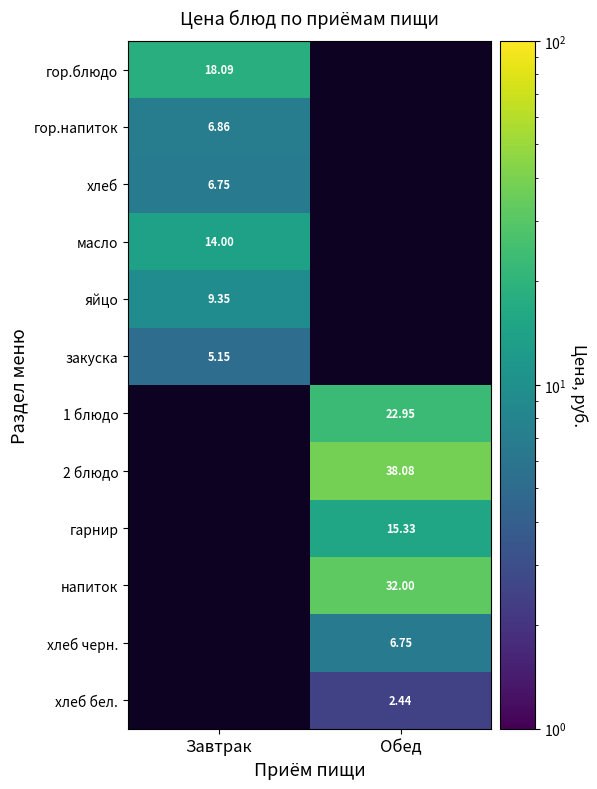

Is the value of закуска at Обед greater than the value of гор.напиток at Обед?

No